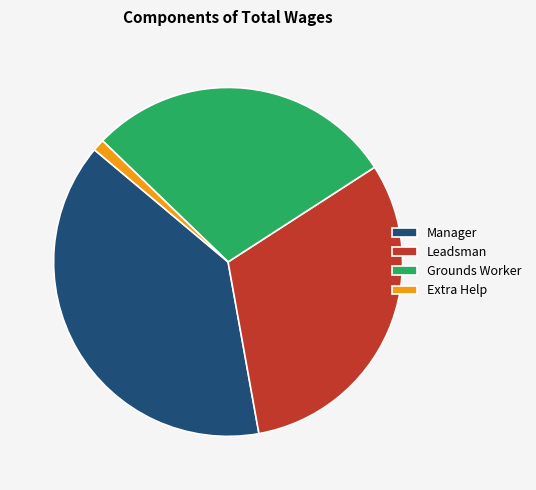

Combined, do Grounds Worker and Manager account for over 50%?

Yes